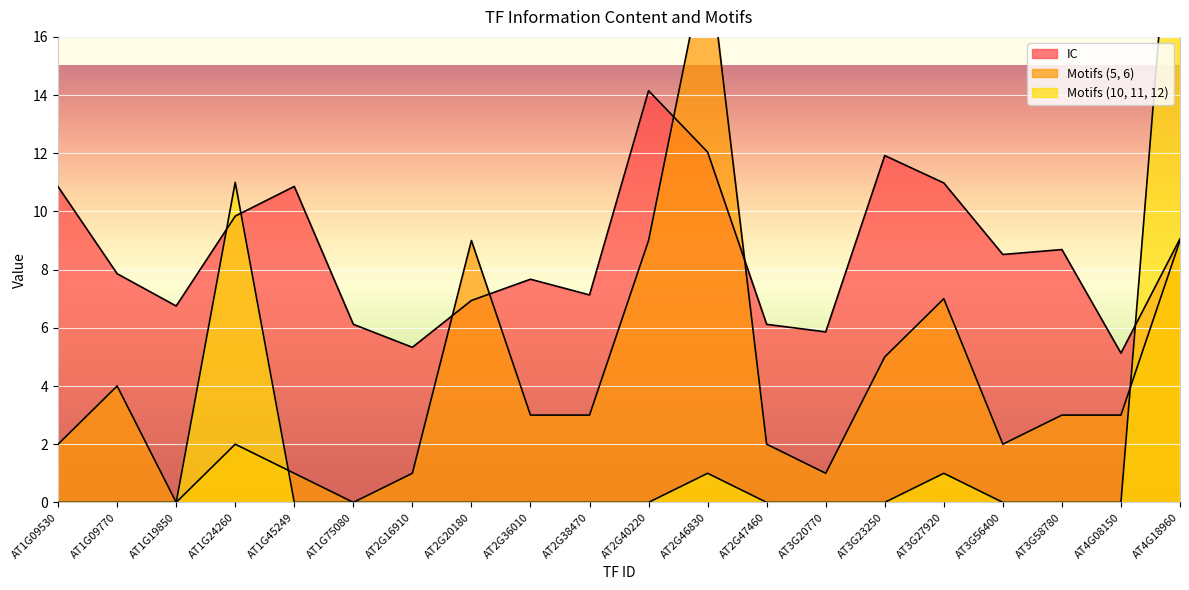

How many data points in Motifs (10, 11, 12) are above 0?

4